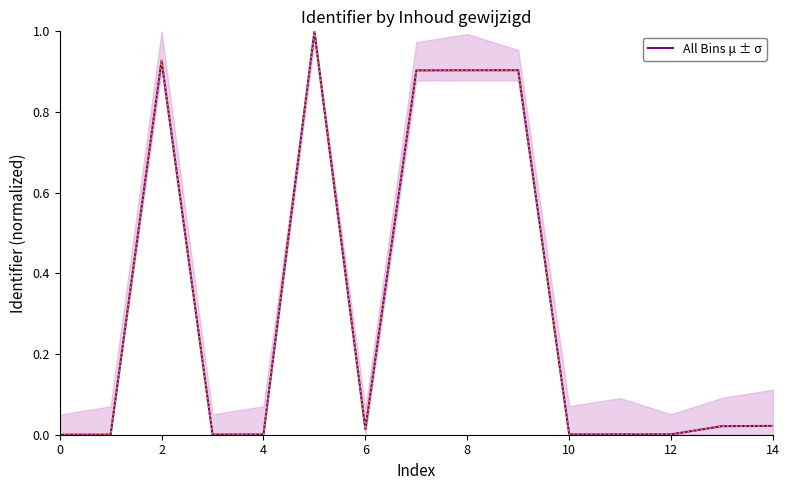

True or false: the data has more than 0 interior local peaks.

True